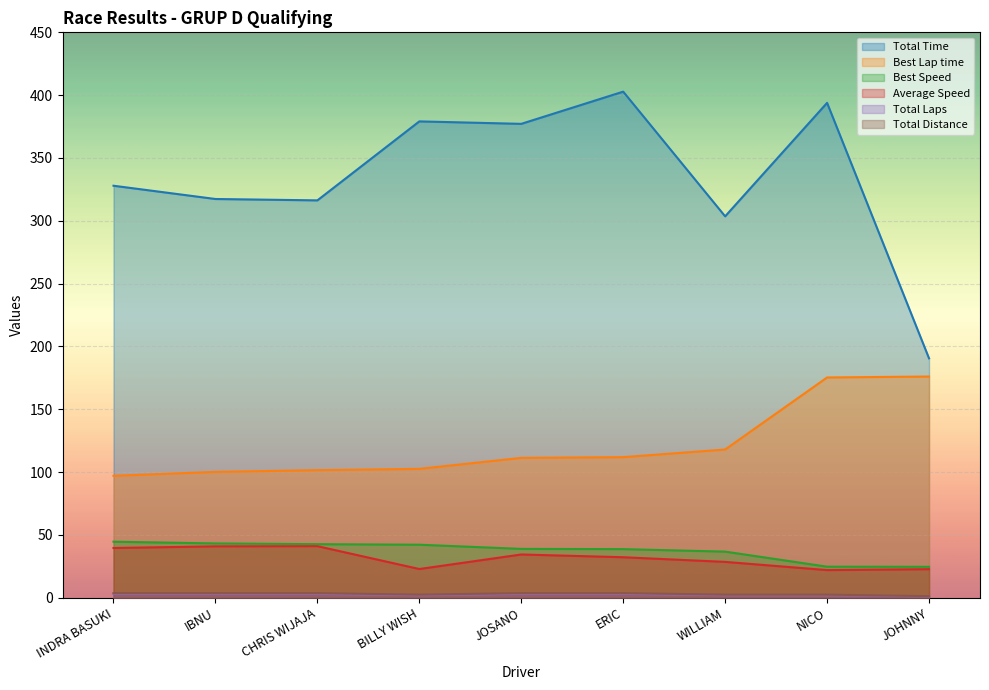

Which series has the widest spread of values?

Total Time